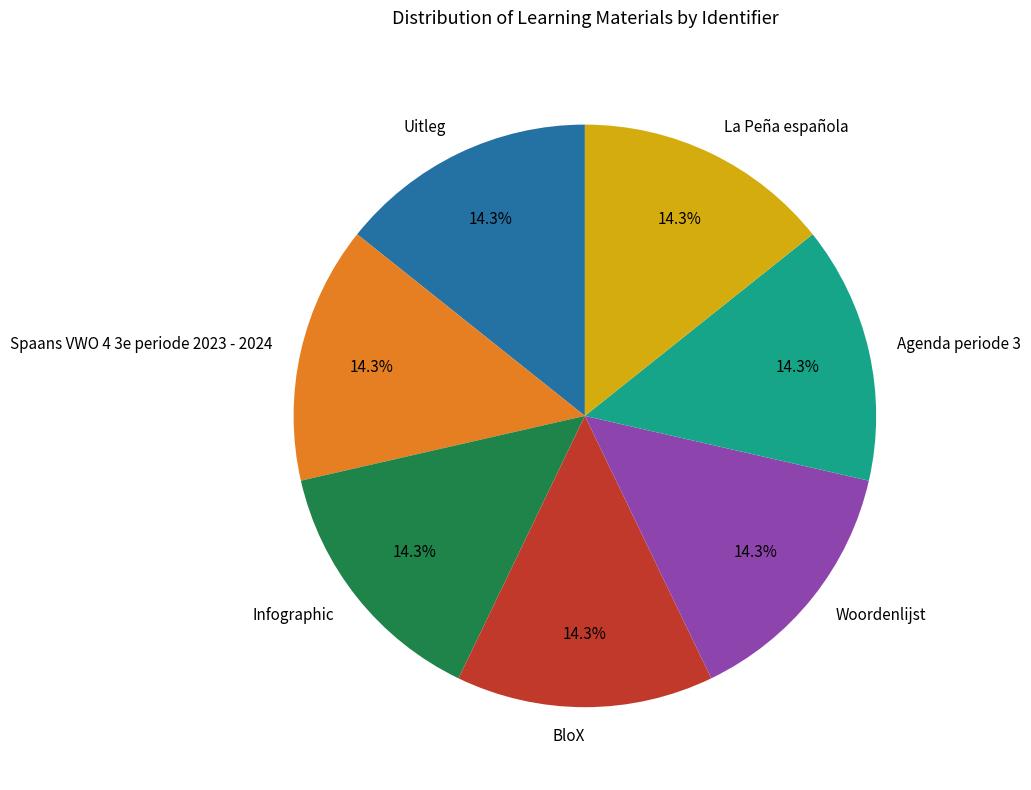

Is there any slice that represents more than half of the pie?

No